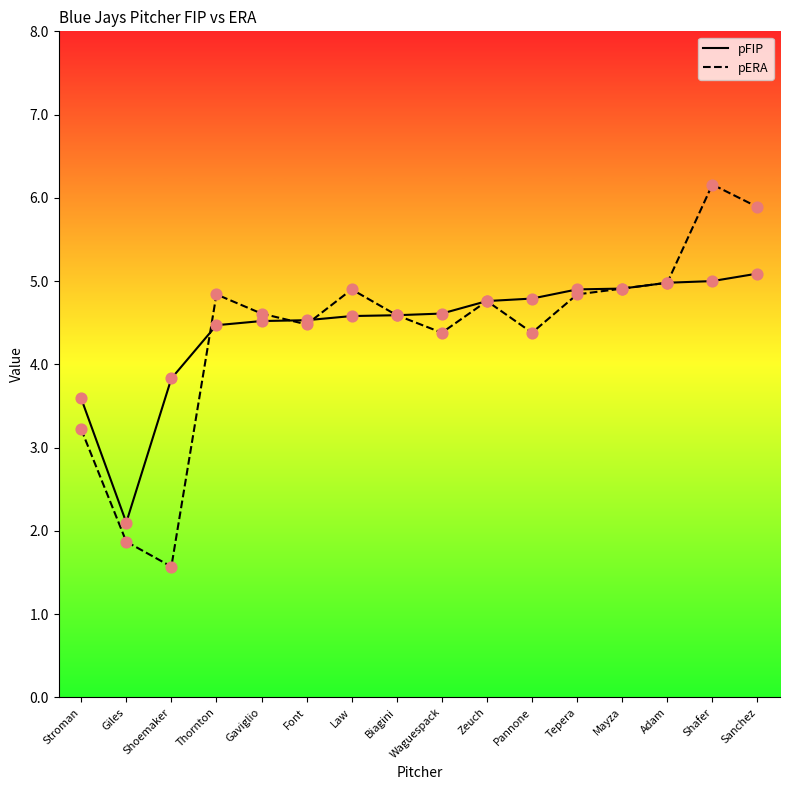

Which series contains the highest Y value?

pERA